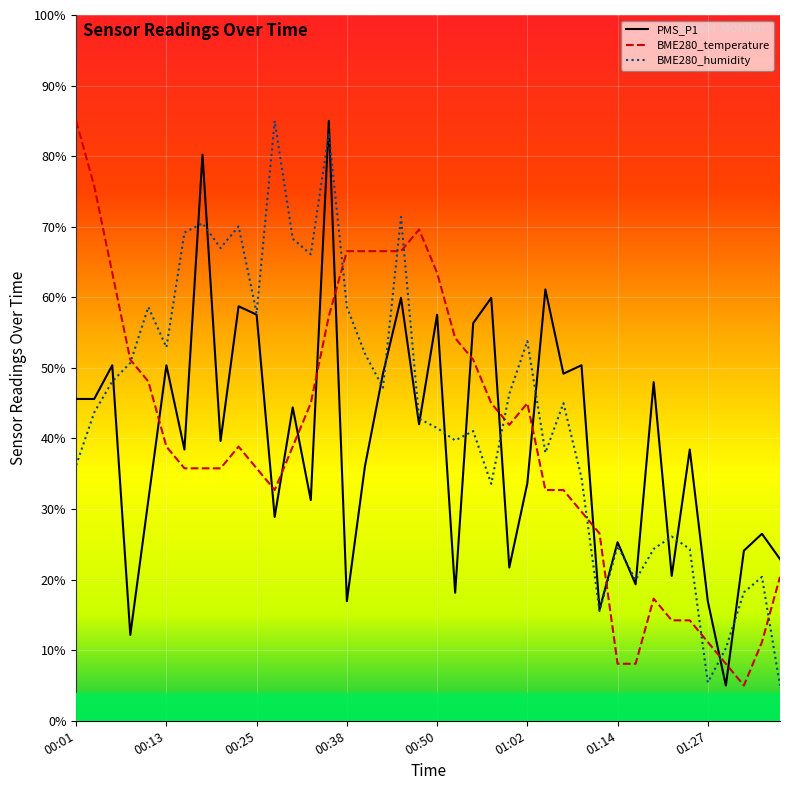

After their last crossing, which series has the higher values: PMS_P1 or BME280_temperature?

PMS_P1